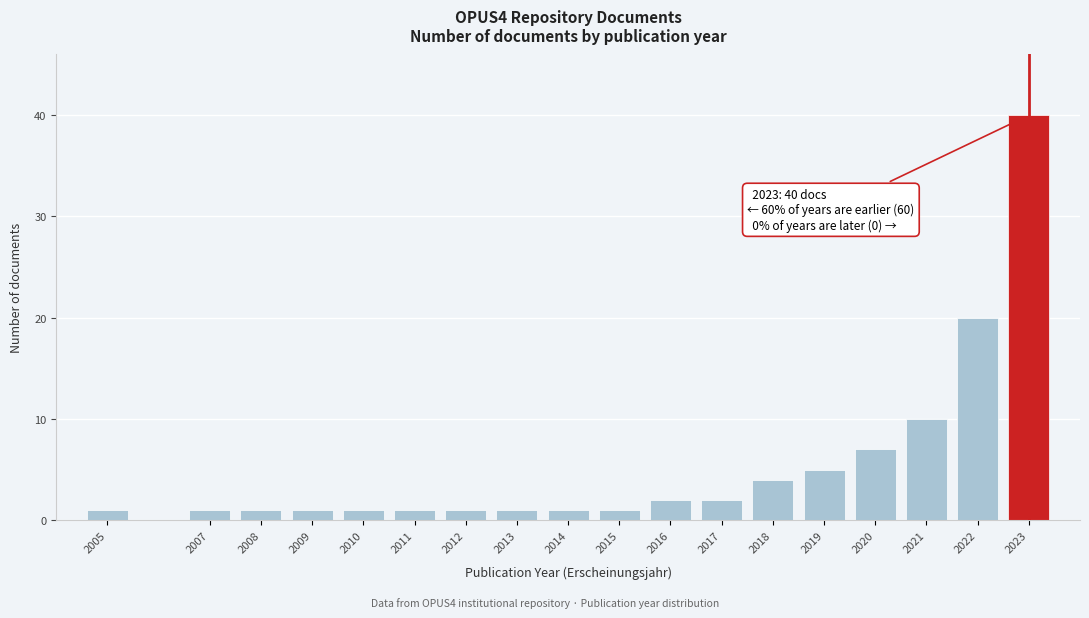

Reading left to right, transcribe all the data shown in this chart.

2005=1	2007=1	2008=1	2009=1	2010=1	2011=1	2012=1	2013=1	2014=1	2015=1	2016=2	2017=2	2018=4	2019=5	2020=7	2021=10	2022=20	2023=40